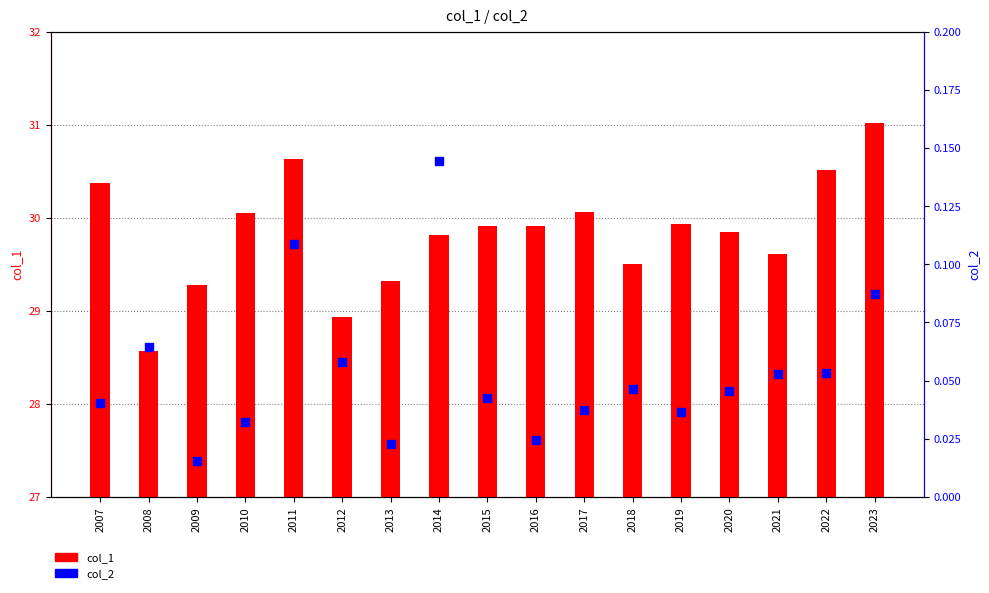

What is the total value across all series at 2011?

30.7